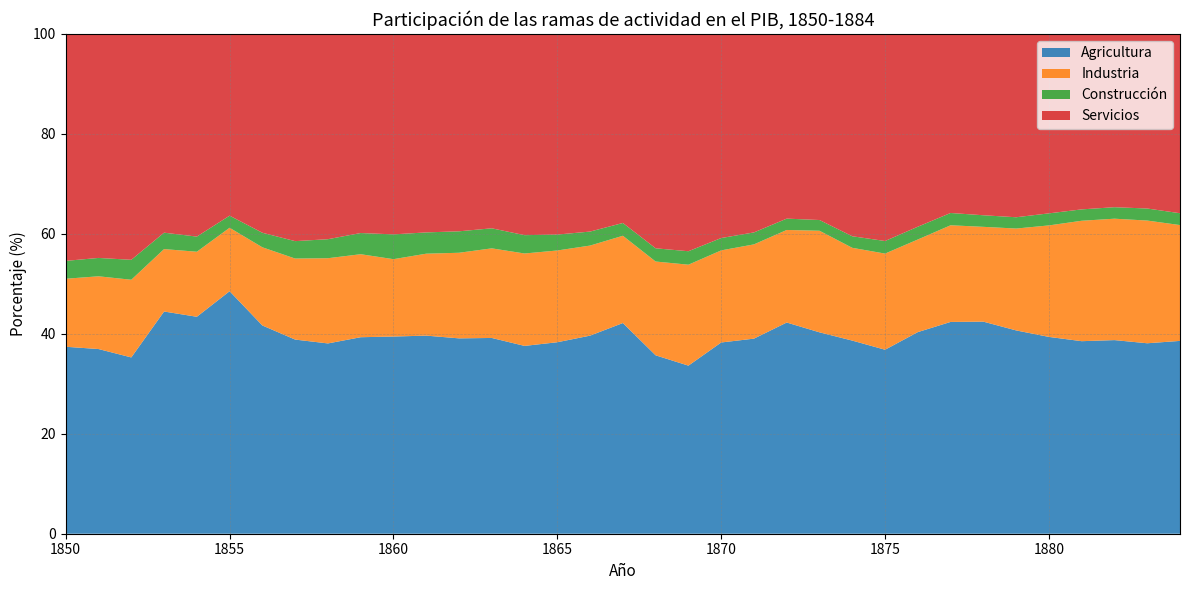

Reading left to right, transcribe all the data shown in this chart.

Agricultura: 37.4	37.0	35.3	44.5	43.4	48.5	41.7	38.8	38.1	39.3	39.5	39.6	39.1	39.2	37.6	38.3	39.6	42.2	35.7	33.6	38.3	39.0	42.3	40.3	38.6	36.8	40.3	42.4	42.4	40.7	39.4	38.5	38.7	38.1	38.6
Industria: 13.6	14.6	15.5	12.5	13.0	12.7	15.6	16.2	17.1	16.6	15.5	16.4	17.1	17.9	18.5	18.4	18.0	17.5	18.8	20.2	18.4	18.9	18.5	20.3	18.6	19.2	18.5	19.3	19.0	20.4	22.3	24.1	24.3	24.6	23.2
Construcción: 3.6	3.7	4.0	3.3	3.0	2.4	2.9	3.5	3.8	4.2	5.0	4.3	4.3	4.0	3.7	3.2	2.8	2.6	2.6	2.7	2.5	2.4	2.3	2.1	2.3	2.5	2.6	2.5	2.3	2.3	2.4	2.3	2.3	2.4	2.4
Servicios: 45.4	44.8	45.2	39.8	40.5	36.4	39.8	41.5	41.1	39.8	40.1	39.7	39.5	38.9	40.3	40.1	39.5	37.8	42.9	43.5	40.8	39.7	36.9	37.2	40.5	41.4	38.6	35.8	36.3	36.7	35.9	35.1	34.7	34.9	35.9